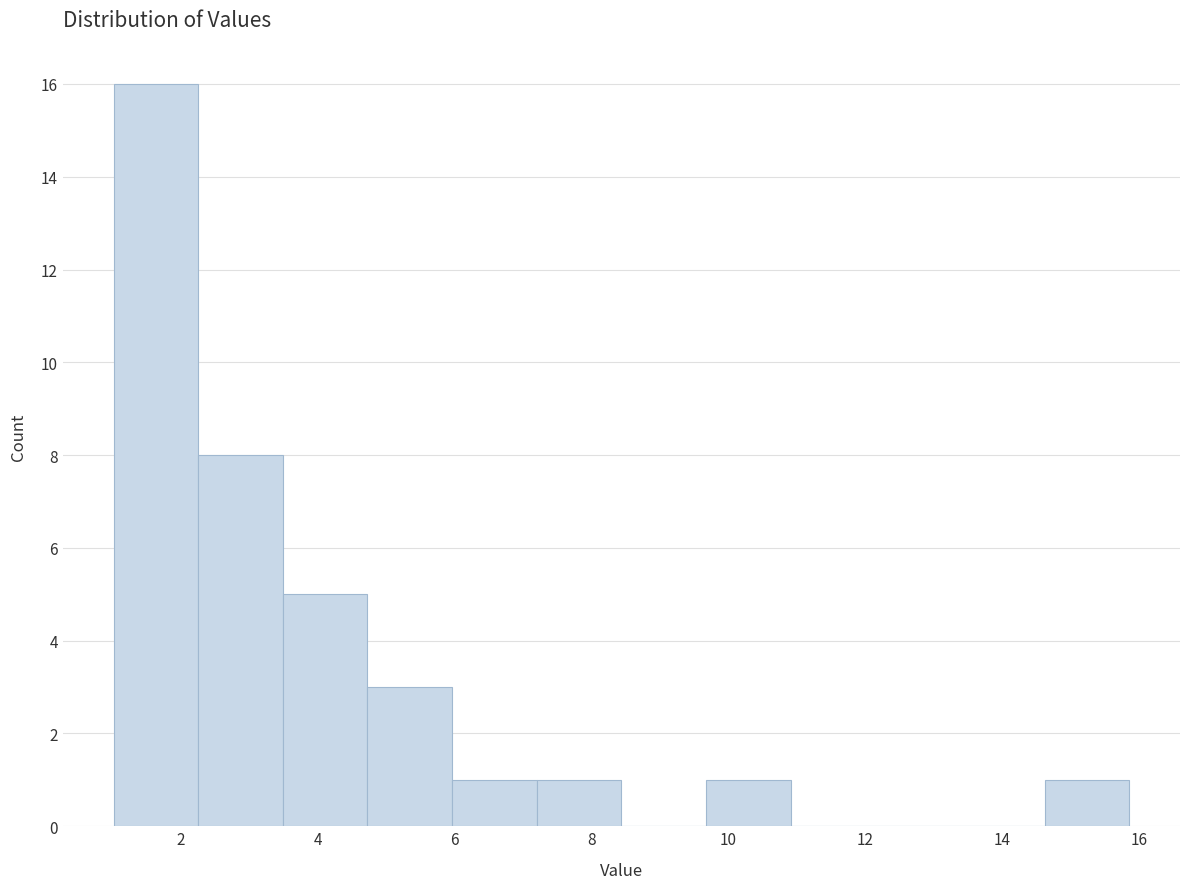

Reading left to right, transcribe this chart: for each bar, give the range it covers on the x-axis and its height. Neither the bar edges nor the heights are printed on the chart, so give them approximately, as read against the axes.

1.0 to 2.2: 16
2.2 to 3.4: 8
3.4 to 4.8: 5
4.8 to 6.0: 3
6.0 to 7.2: 1
7.2 to 8.4: 1
8.4 to 9.6: 0
9.6 to 11.0: 1
11.0 to 12.2: 0
12.2 to 13.4: 0
13.4 to 14.6: 0
14.6 to 15.8: 1